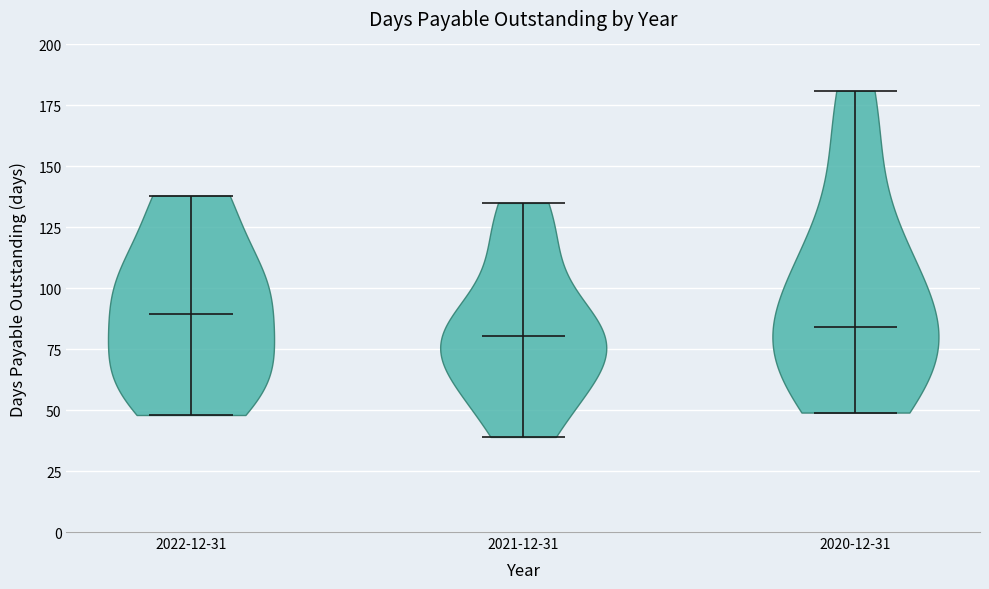

Reading left to right, read every violin against the y-axis: where its median line is, and the lowest and highest points it reaches. The values are not printed on the chart, so give them approximately, as read against the axis.

2022-12-31: median line 90, lowest point 50, highest point 140
2021-12-31: median line 80, lowest point 40, highest point 135
2020-12-31: median line 85, lowest point 50, highest point 180